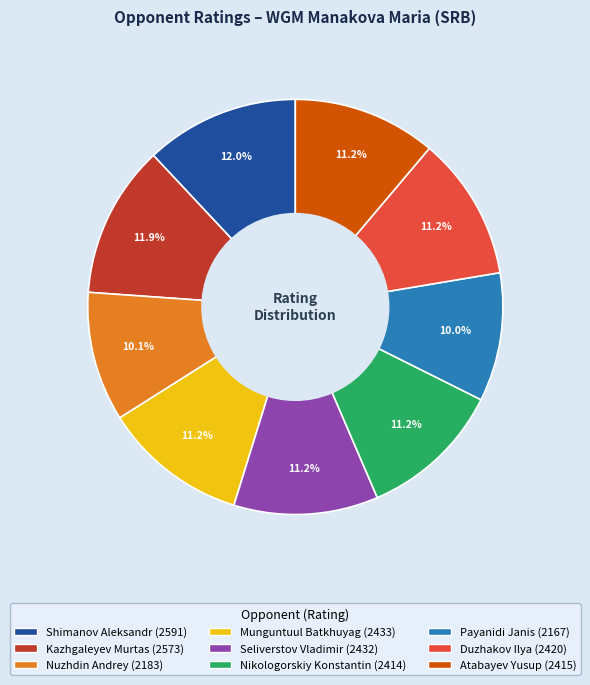

Is it true that Munguntuul Batkhuyag is 11% of the pie?

True